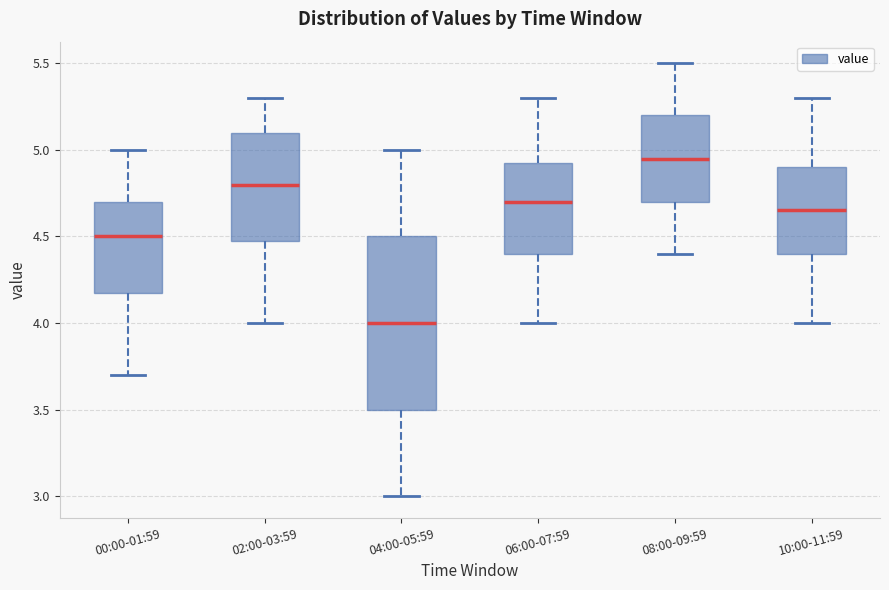

Where is the lower edge of the box for 10:00-11:59 on the y-axis? The values are not printed on the chart, so give them approximately, as read against the axis.

4.40